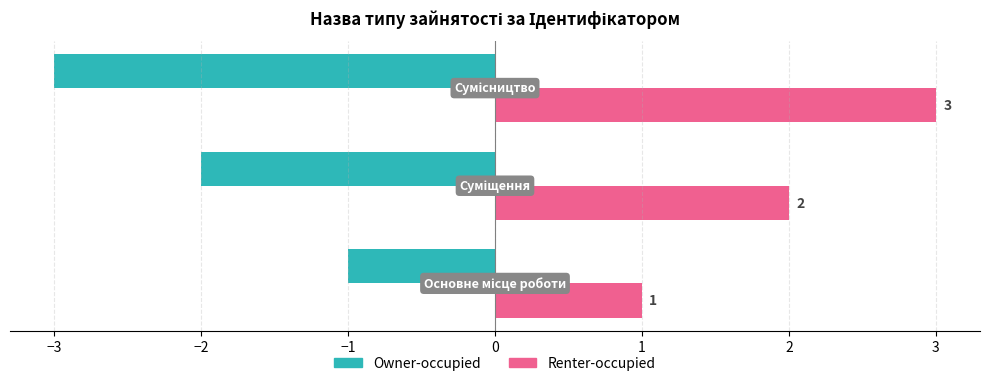

Which series has the largest total across all categories?

Renter-occupied